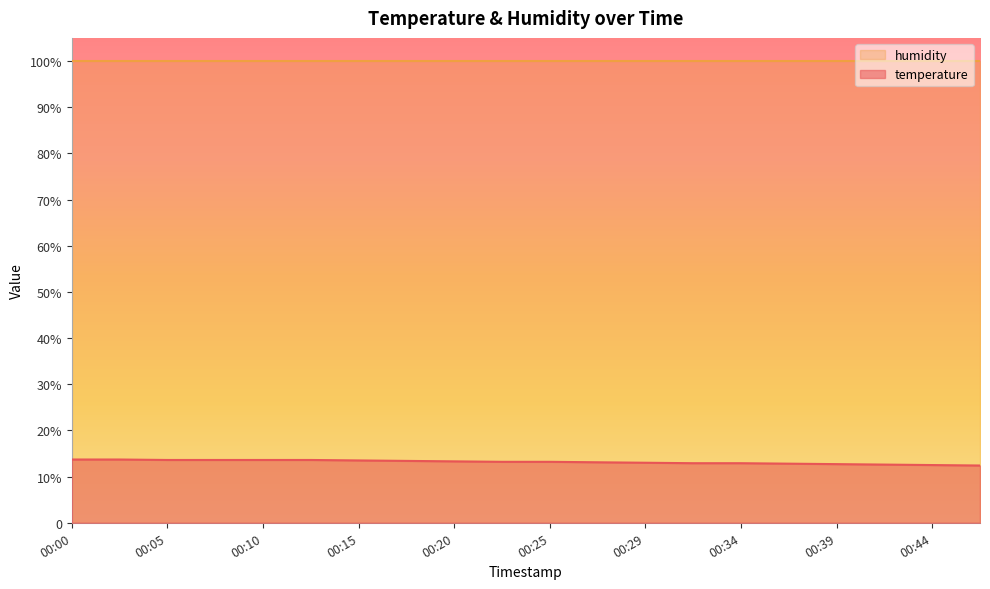

Where does the data first go above 13?

00:00